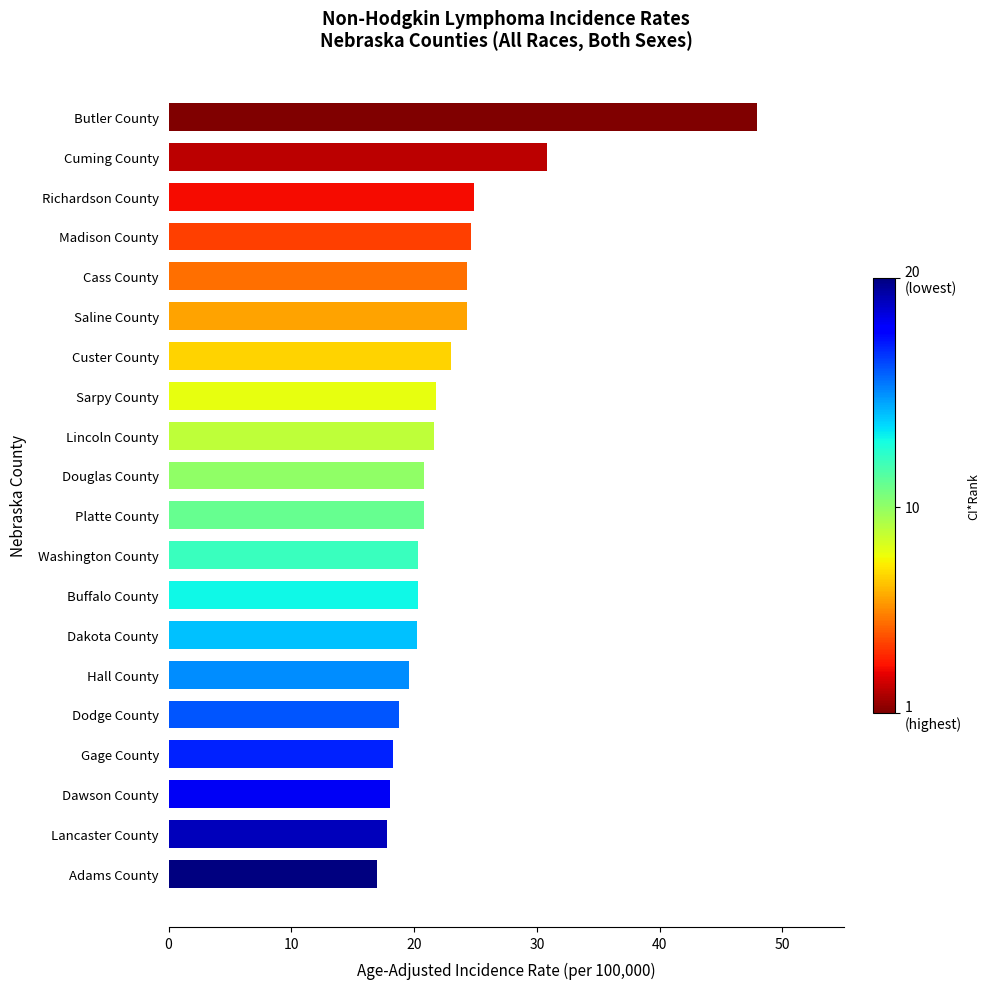

Between Saline County and Buffalo County, which is larger?

Saline County